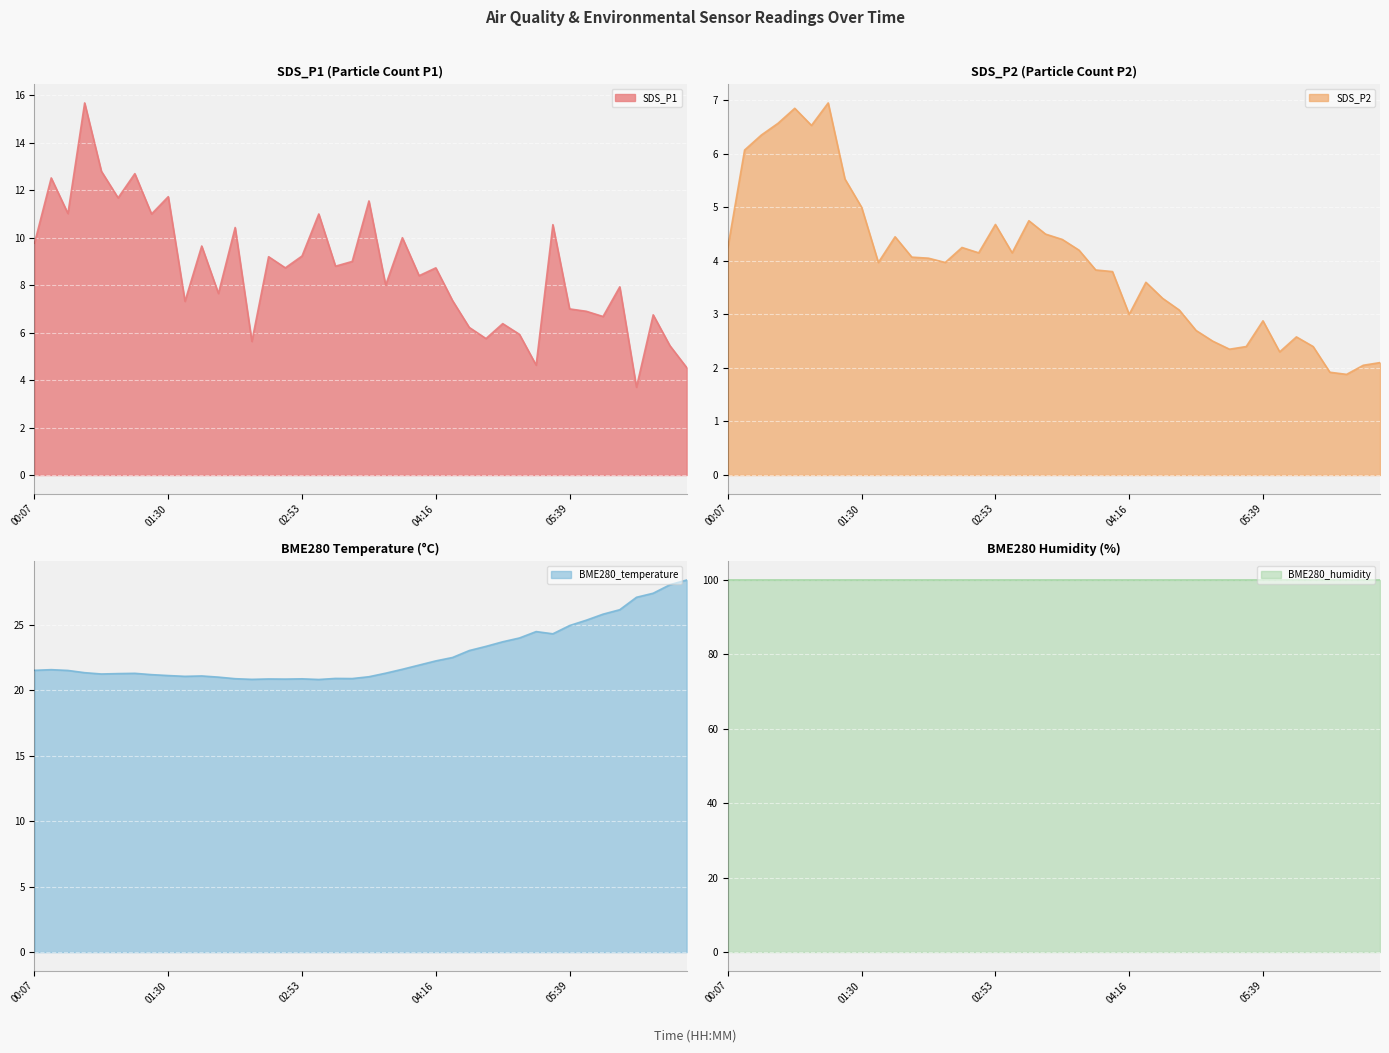

The SDS_P2 series shows 2.1 at 06:52. True or false?

True